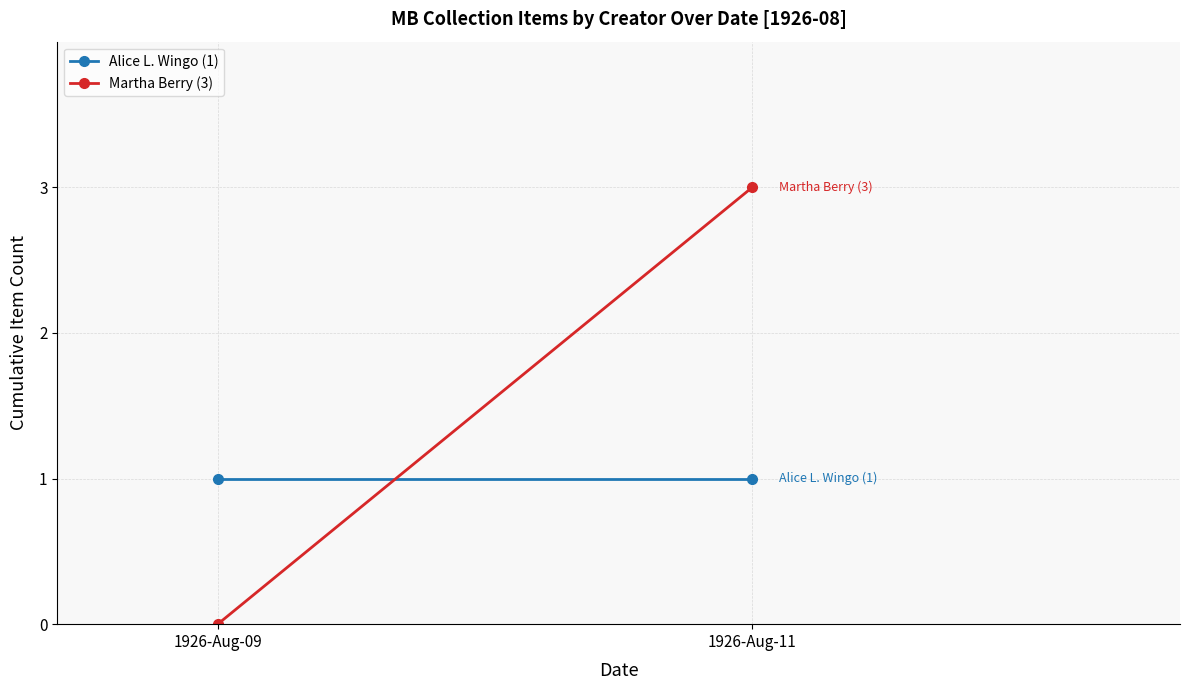

Between 1926-Aug-11 and 1926-Aug-09, which is larger?

1926-Aug-11